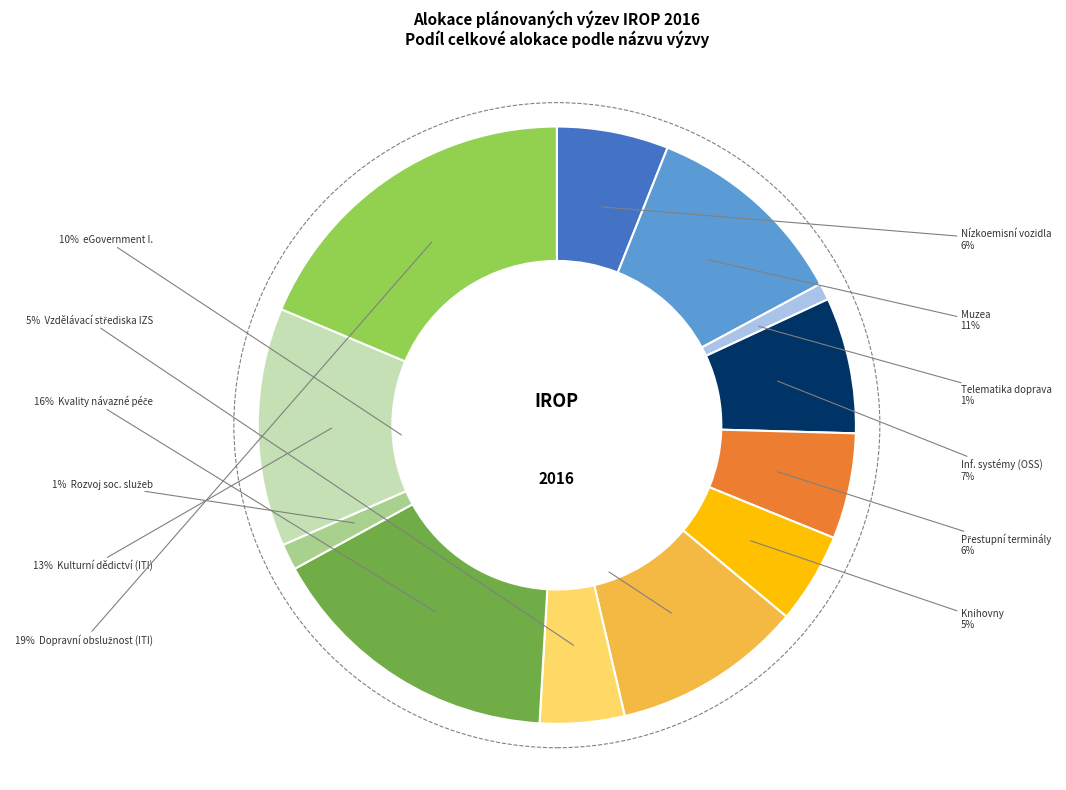

Does any single category account for the majority?

No